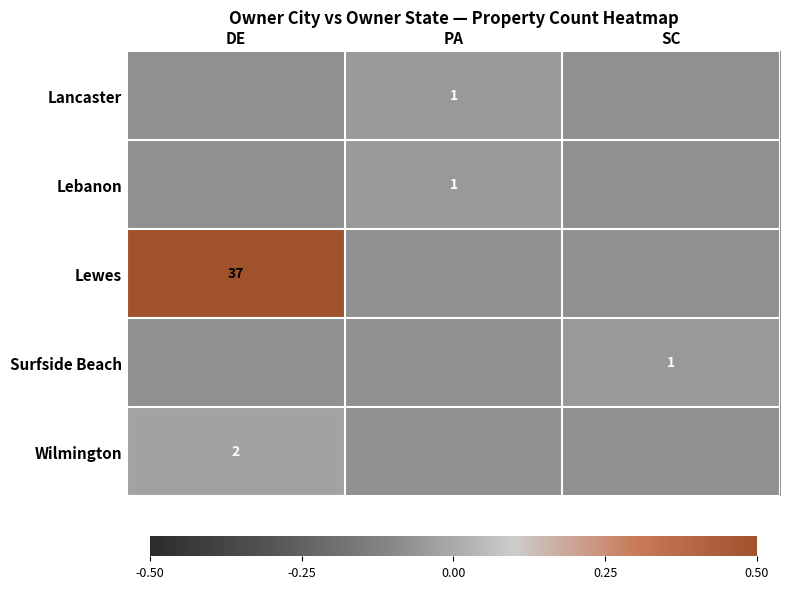

Which series changed the most between DE and PA?

Lewes